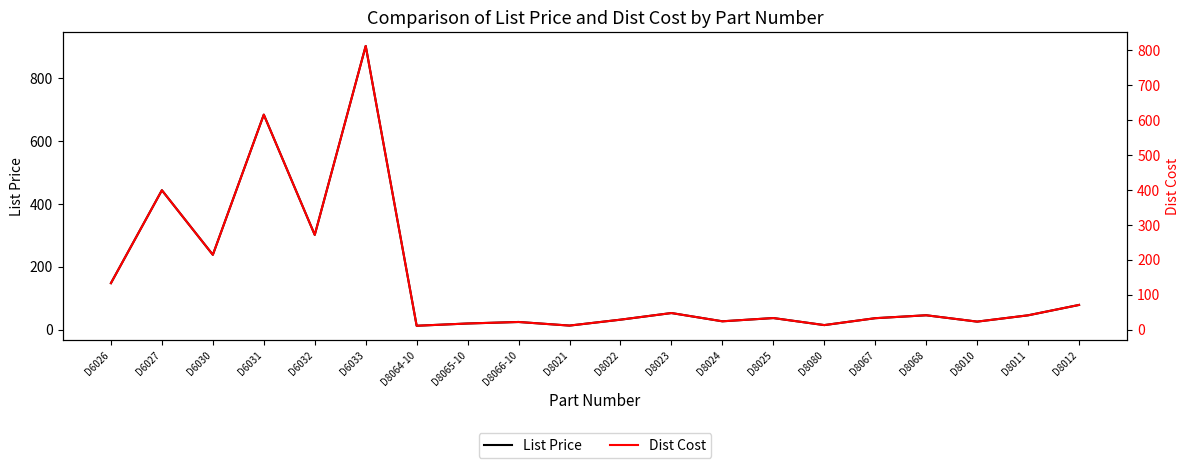

How many data points in Dist Cost are less than 40?

10